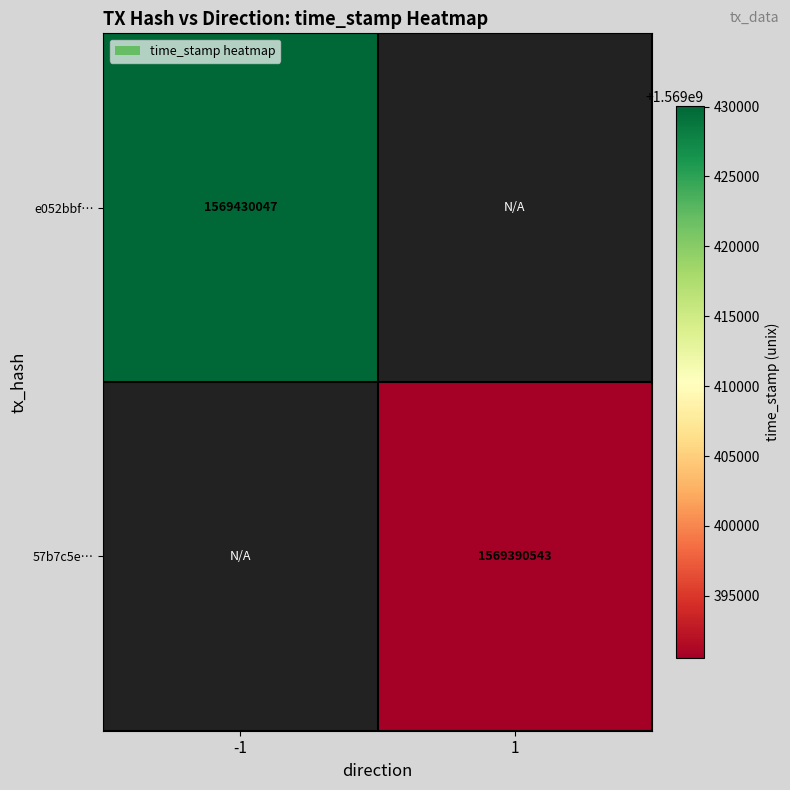

Is it true that e052bbf… equals 1008056968.9 at -1?

False